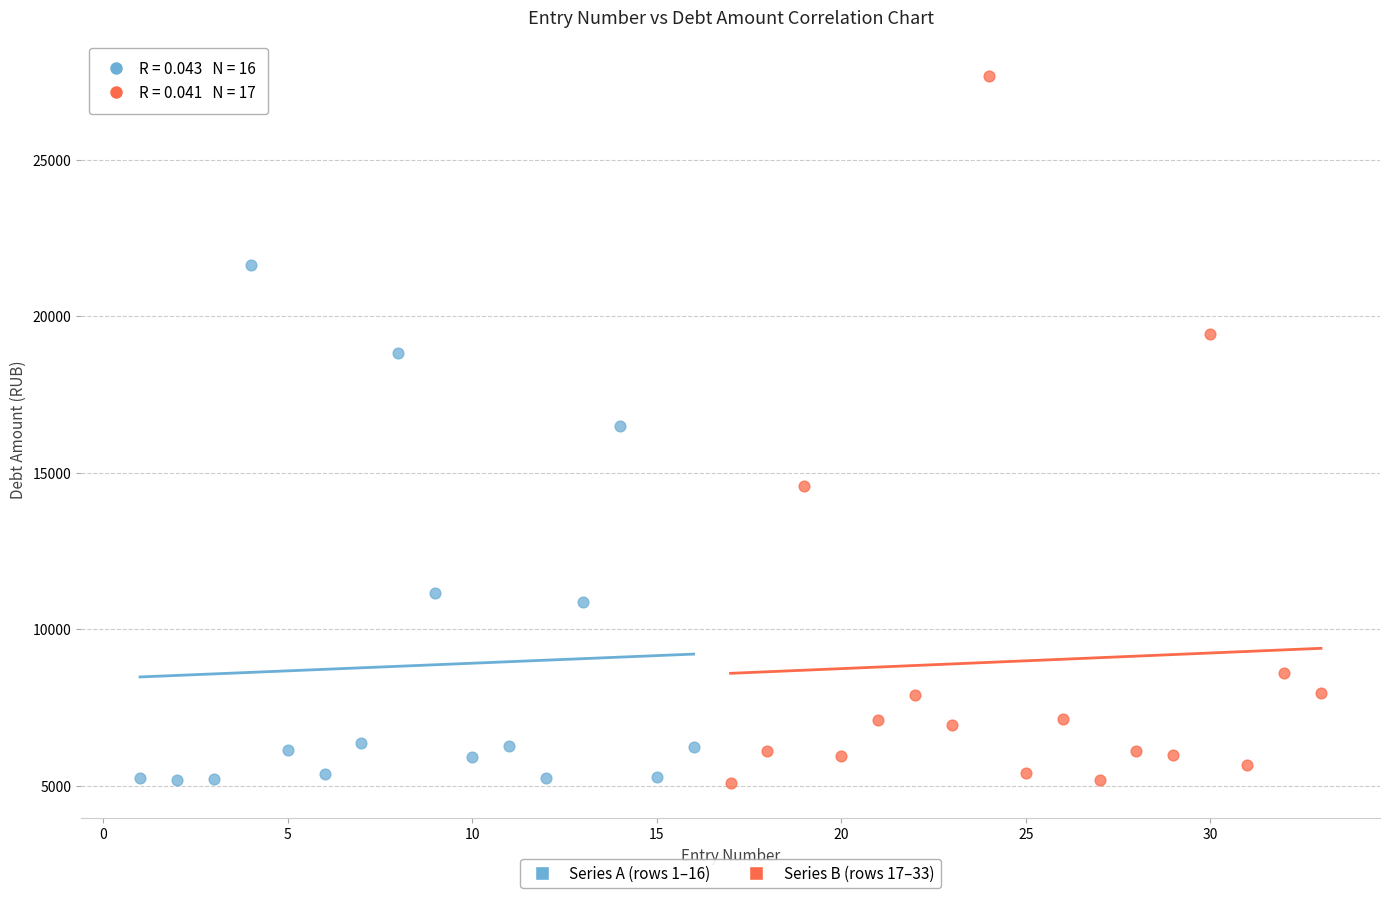

Which series has the largest Y range (max minus min)?

Series B (rows 17–33)